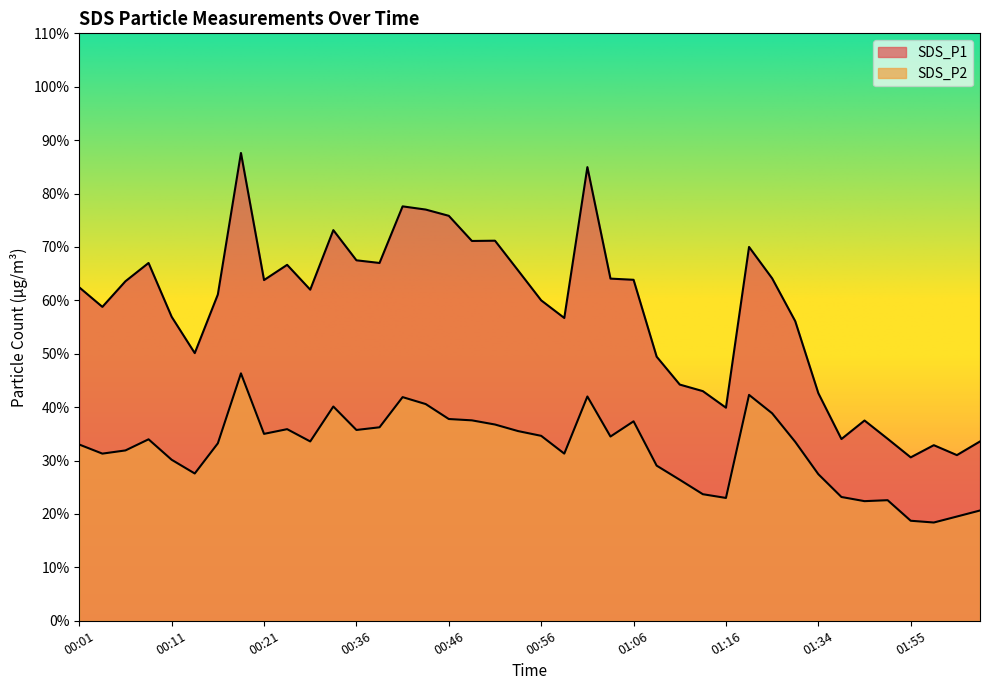

Where is the first local maximum for SDS_P2?

00:08